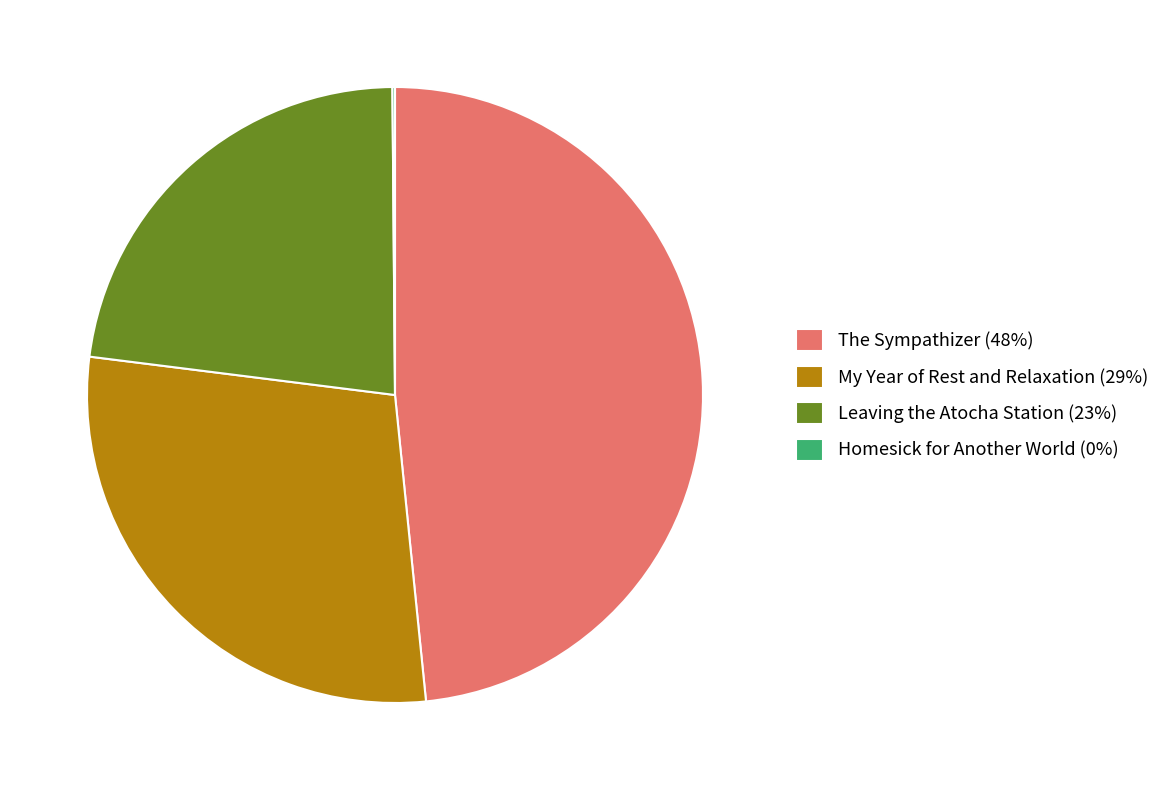

What is the ratio of the value at The Sympathizer (48%) to the value at My Year of Rest and Relaxation (29%)?

1.7